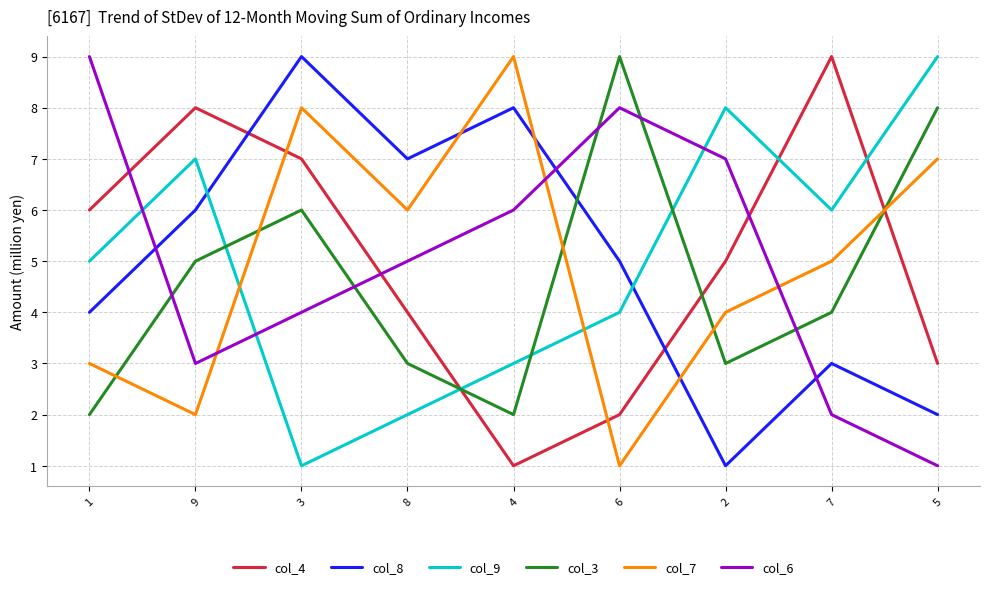

The col_9 series shows 1 at 8. True or false?

False